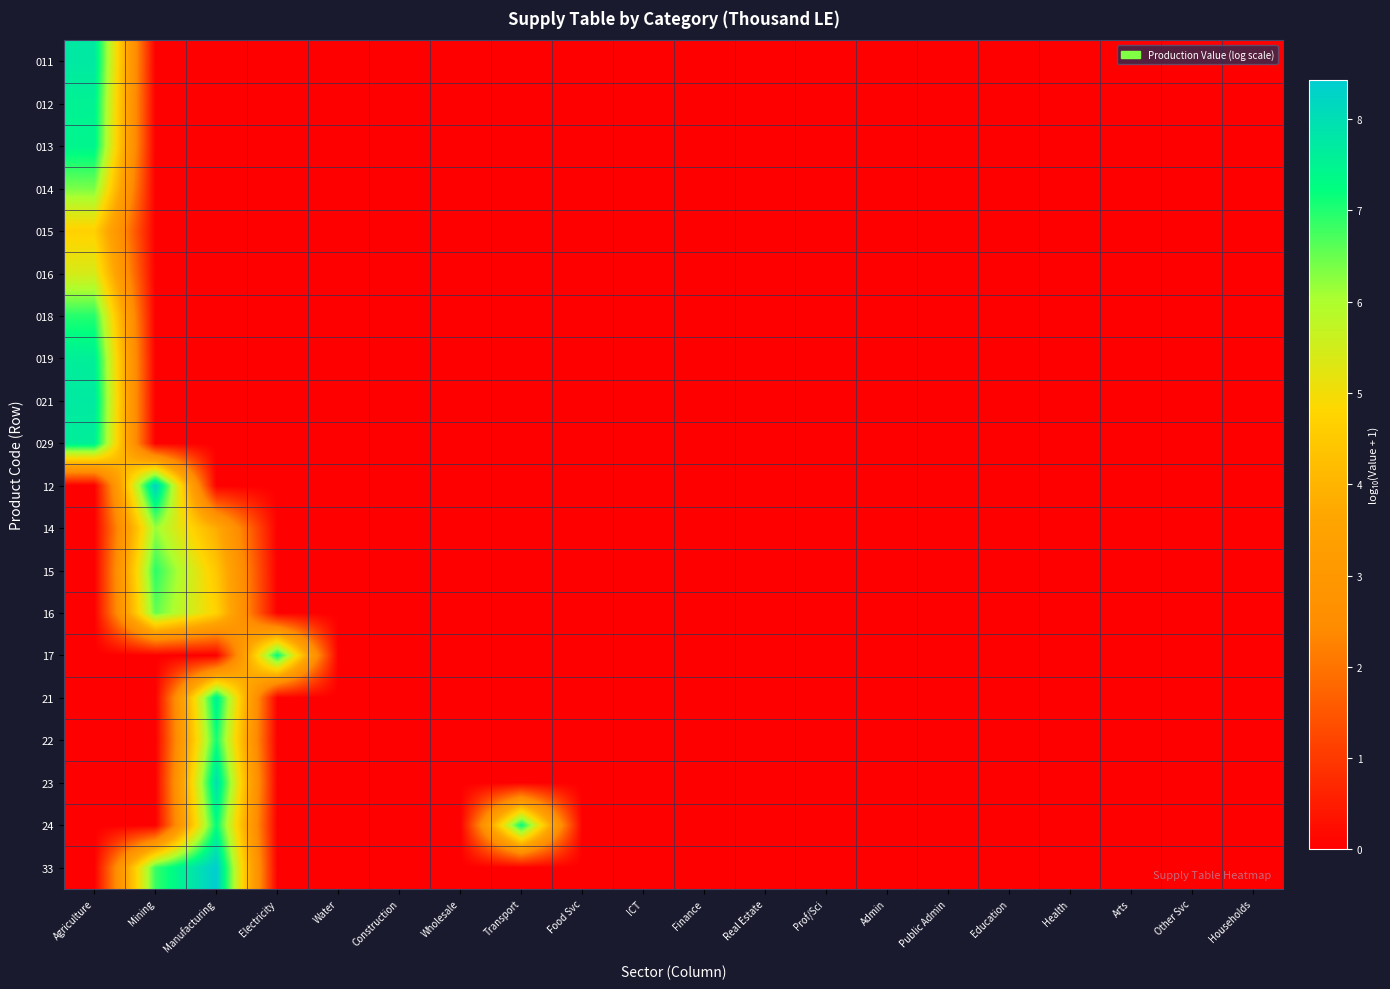

Reading left to right, transcribe all the data shown in this chart.

011: Agriculture=7.8	Mining=0.0	Manufacturing=0.0	Electricity=0.0	Water=0.0	Construction=0.0	Wholesale=0.0	Transport=0.0	Food Svc=0.0	ICT=0.0	Finance=0.0	Real Estate=0.0	Prof/Sci=0.0	Admin=0.0	Public Admin=0.0	Education=0.0	Health=0.0	Arts=0.0	Other Svc=0.0	Households=0.0
012: Agriculture=7.5	Mining=0.0	Manufacturing=0.0	Electricity=0.0	Water=0.0	Construction=0.0	Wholesale=0.0	Transport=0.0	Food Svc=0.0	ICT=0.0	Finance=0.0	Real Estate=0.0	Prof/Sci=0.0	Admin=0.0	Public Admin=0.0	Education=0.0	Health=0.0	Arts=0.0	Other Svc=0.0	Households=0.0
013: Agriculture=7.4	Mining=0.0	Manufacturing=0.0	Electricity=0.0	Water=0.0	Construction=0.0	Wholesale=0.0	Transport=0.0	Food Svc=0.0	ICT=0.0	Finance=0.0	Real Estate=0.0	Prof/Sci=0.0	Admin=0.0	Public Admin=0.0	Education=0.0	Health=0.0	Arts=0.0	Other Svc=0.0	Households=0.0
014: Agriculture=6.4	Mining=0.0	Manufacturing=0.0	Electricity=0.0	Water=0.0	Construction=0.0	Wholesale=0.0	Transport=0.0	Food Svc=0.0	ICT=0.0	Finance=0.0	Real Estate=0.0	Prof/Sci=0.0	Admin=0.0	Public Admin=0.0	Education=0.0	Health=0.0	Arts=0.0	Other Svc=0.0	Households=0.0
015: Agriculture=4.7	Mining=0.0	Manufacturing=0.0	Electricity=0.0	Water=0.0	Construction=0.0	Wholesale=0.0	Transport=0.0	Food Svc=0.0	ICT=0.0	Finance=0.0	Real Estate=0.0	Prof/Sci=0.0	Admin=0.0	Public Admin=0.0	Education=0.0	Health=0.0	Arts=0.0	Other Svc=0.0	Households=0.0
016: Agriculture=5.4	Mining=0.0	Manufacturing=0.0	Electricity=0.0	Water=0.0	Construction=0.0	Wholesale=0.0	Transport=0.0	Food Svc=0.0	ICT=0.0	Finance=0.0	Real Estate=0.0	Prof/Sci=0.0	Admin=0.0	Public Admin=0.0	Education=0.0	Health=0.0	Arts=0.0	Other Svc=0.0	Households=0.0
018: Agriculture=7.0	Mining=0.0	Manufacturing=0.0	Electricity=0.0	Water=0.0	Construction=0.0	Wholesale=0.0	Transport=0.0	Food Svc=0.0	ICT=0.0	Finance=0.0	Real Estate=0.0	Prof/Sci=0.0	Admin=0.0	Public Admin=0.0	Education=0.0	Health=0.0	Arts=0.0	Other Svc=0.0	Households=0.0
019: Agriculture=7.6	Mining=0.0	Manufacturing=0.0	Electricity=0.0	Water=0.0	Construction=0.0	Wholesale=0.0	Transport=0.0	Food Svc=0.0	ICT=0.0	Finance=0.0	Real Estate=0.0	Prof/Sci=0.0	Admin=0.0	Public Admin=0.0	Education=0.0	Health=0.0	Arts=0.0	Other Svc=0.0	Households=0.0
021: Agriculture=7.7	Mining=0.0	Manufacturing=0.0	Electricity=0.0	Water=0.0	Construction=0.0	Wholesale=0.0	Transport=0.0	Food Svc=0.0	ICT=0.0	Finance=0.0	Real Estate=0.0	Prof/Sci=0.0	Admin=0.0	Public Admin=0.0	Education=0.0	Health=0.0	Arts=0.0	Other Svc=0.0	Households=0.0
029: Agriculture=7.6	Mining=0.0	Manufacturing=0.0	Electricity=0.0	Water=0.0	Construction=0.0	Wholesale=0.0	Transport=0.0	Food Svc=0.0	ICT=0.0	Finance=0.0	Real Estate=0.0	Prof/Sci=0.0	Admin=0.0	Public Admin=0.0	Education=0.0	Health=0.0	Arts=0.0	Other Svc=0.0	Households=0.0
12: Agriculture=0.0	Mining=8.3	Manufacturing=0.0	Electricity=0.0	Water=0.0	Construction=0.0	Wholesale=0.0	Transport=0.0	Food Svc=0.0	ICT=0.0	Finance=0.0	Real Estate=0.0	Prof/Sci=0.0	Admin=0.0	Public Admin=0.0	Education=0.0	Health=0.0	Arts=0.0	Other Svc=0.0	Households=0.0
14: Agriculture=0.0	Mining=6.2	Manufacturing=3.8	Electricity=0.0	Water=0.0	Construction=0.0	Wholesale=0.0	Transport=0.0	Food Svc=0.0	ICT=0.0	Finance=0.0	Real Estate=0.0	Prof/Sci=0.0	Admin=0.0	Public Admin=0.0	Education=0.0	Health=0.0	Arts=0.0	Other Svc=0.0	Households=0.0
15: Agriculture=0.0	Mining=6.9	Manufacturing=4.5	Electricity=0.0	Water=0.0	Construction=0.0	Wholesale=0.0	Transport=0.0	Food Svc=0.0	ICT=0.0	Finance=0.0	Real Estate=0.0	Prof/Sci=0.0	Admin=0.0	Public Admin=0.0	Education=0.0	Health=0.0	Arts=0.0	Other Svc=0.0	Households=0.0
16: Agriculture=0.0	Mining=6.5	Manufacturing=4.7	Electricity=0.0	Water=0.0	Construction=0.0	Wholesale=0.0	Transport=0.0	Food Svc=0.0	ICT=0.0	Finance=0.0	Real Estate=0.0	Prof/Sci=0.0	Admin=0.0	Public Admin=0.0	Education=0.0	Health=0.0	Arts=0.0	Other Svc=0.0	Households=0.0
17: Agriculture=0.0	Mining=0.0	Manufacturing=0.0	Electricity=7.3	Water=0.0	Construction=0.0	Wholesale=0.0	Transport=0.0	Food Svc=0.0	ICT=0.0	Finance=0.0	Real Estate=0.0	Prof/Sci=0.0	Admin=0.0	Public Admin=0.0	Education=0.0	Health=0.0	Arts=0.0	Other Svc=0.0	Households=0.0
21: Agriculture=0.0	Mining=0.0	Manufacturing=7.6	Electricity=0.0	Water=0.0	Construction=0.0	Wholesale=0.0	Transport=0.0	Food Svc=0.0	ICT=0.0	Finance=0.0	Real Estate=0.0	Prof/Sci=0.0	Admin=0.0	Public Admin=0.0	Education=0.0	Health=0.0	Arts=0.0	Other Svc=0.0	Households=0.0
22: Agriculture=0.0	Mining=0.0	Manufacturing=7.1	Electricity=0.0	Water=0.0	Construction=0.0	Wholesale=0.0	Transport=0.0	Food Svc=0.0	ICT=0.0	Finance=0.0	Real Estate=0.0	Prof/Sci=0.0	Admin=0.0	Public Admin=0.0	Education=0.0	Health=0.0	Arts=0.0	Other Svc=0.0	Households=0.0
23: Agriculture=0.0	Mining=0.0	Manufacturing=8.0	Electricity=0.0	Water=0.0	Construction=0.0	Wholesale=0.0	Transport=0.0	Food Svc=0.0	ICT=0.0	Finance=0.0	Real Estate=0.0	Prof/Sci=0.0	Admin=0.0	Public Admin=0.0	Education=0.0	Health=0.0	Arts=0.0	Other Svc=0.0	Households=0.0
24: Agriculture=0.0	Mining=0.0	Manufacturing=7.2	Electricity=0.0	Water=0.0	Construction=0.0	Wholesale=0.0	Transport=7.3	Food Svc=0.0	ICT=0.0	Finance=0.0	Real Estate=0.0	Prof/Sci=0.0	Admin=0.0	Public Admin=0.0	Education=0.0	Health=0.0	Arts=0.0	Other Svc=0.0	Households=0.0
33: Agriculture=0.0	Mining=6.8	Manufacturing=8.4	Electricity=0.0	Water=0.0	Construction=0.0	Wholesale=0.0	Transport=0.0	Food Svc=0.0	ICT=0.0	Finance=0.0	Real Estate=0.0	Prof/Sci=0.0	Admin=0.0	Public Admin=0.0	Education=0.0	Health=0.0	Arts=0.0	Other Svc=0.0	Households=0.0